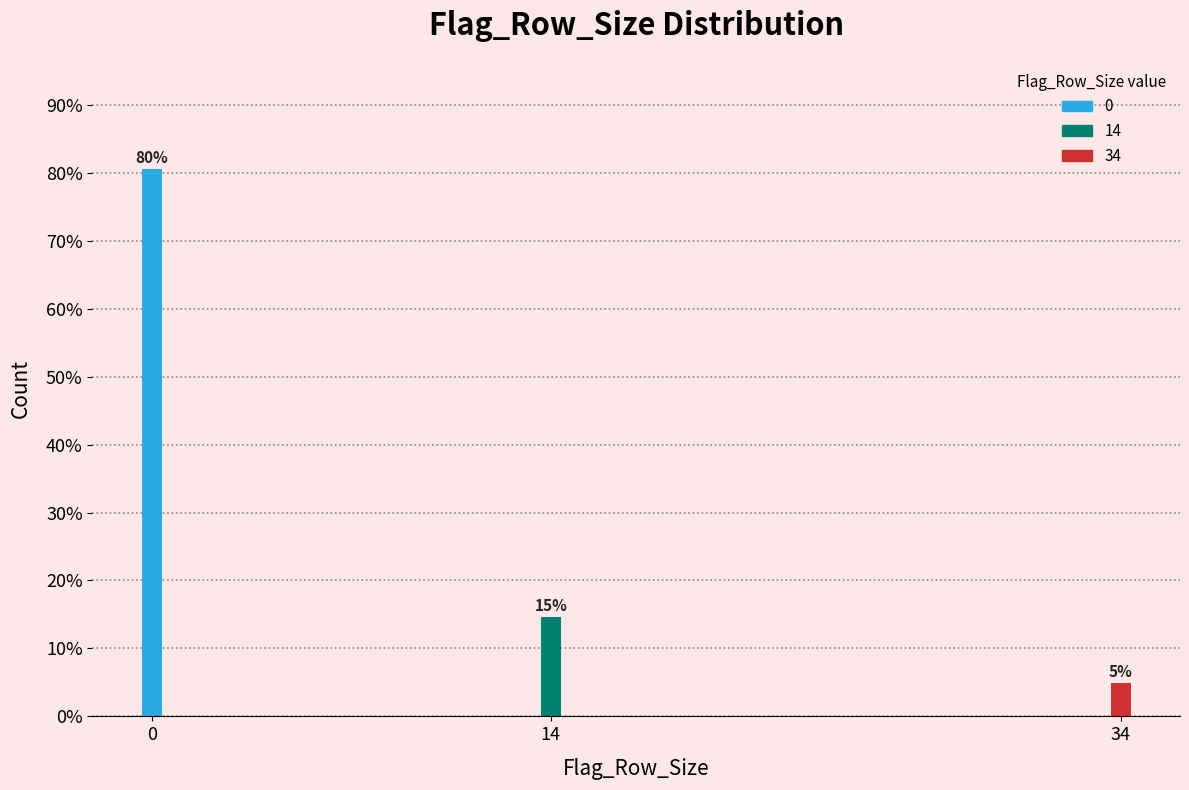

How many bars are there in total?

3